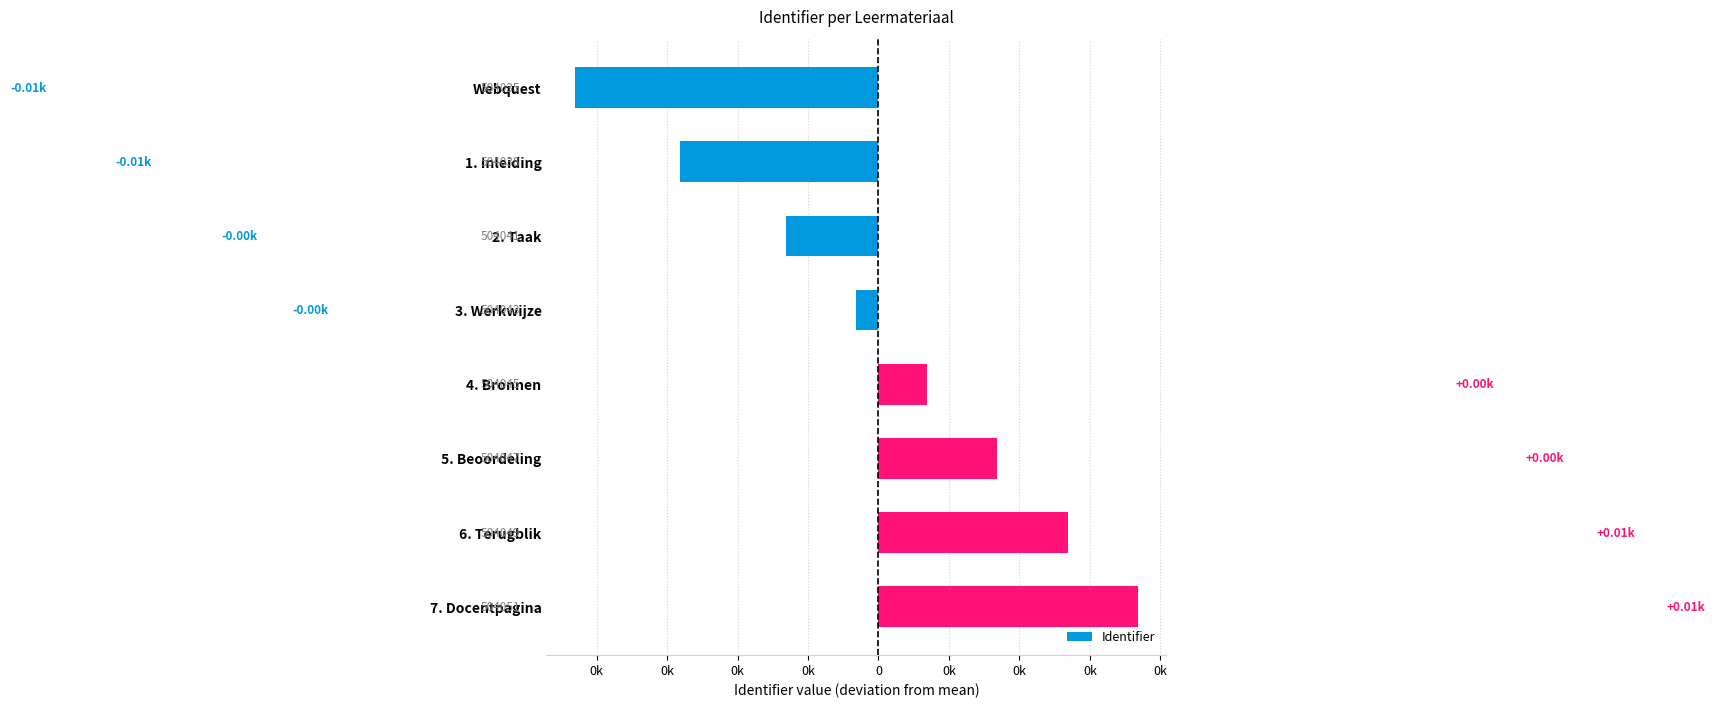

Does the chart contain any negative values?

Yes